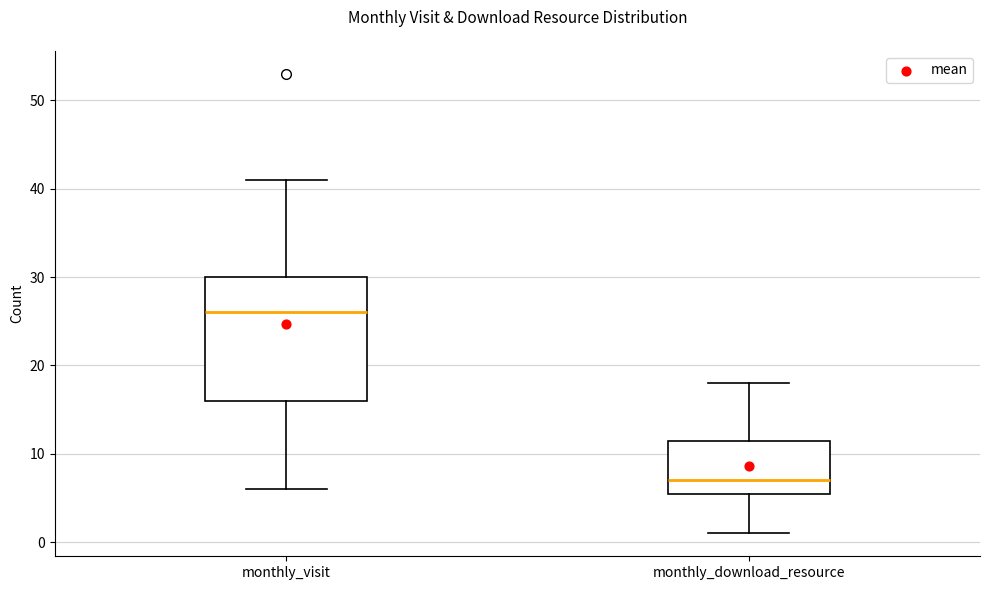

Where is the lower edge of the box for monthly_visit on the y-axis? The values are not printed on the chart, so give them approximately, as read against the axis.

16